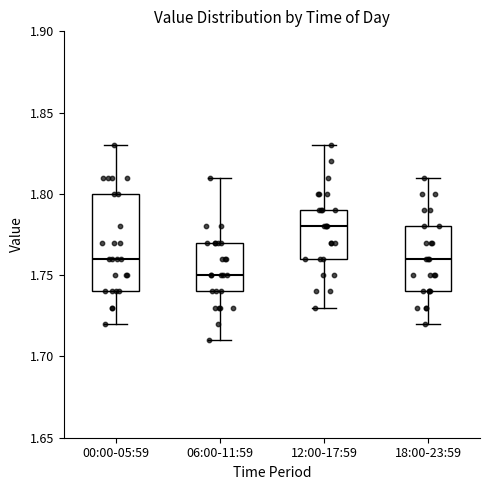

Which box is the tallest, from its lower edge to its upper edge?

00:00-05:59